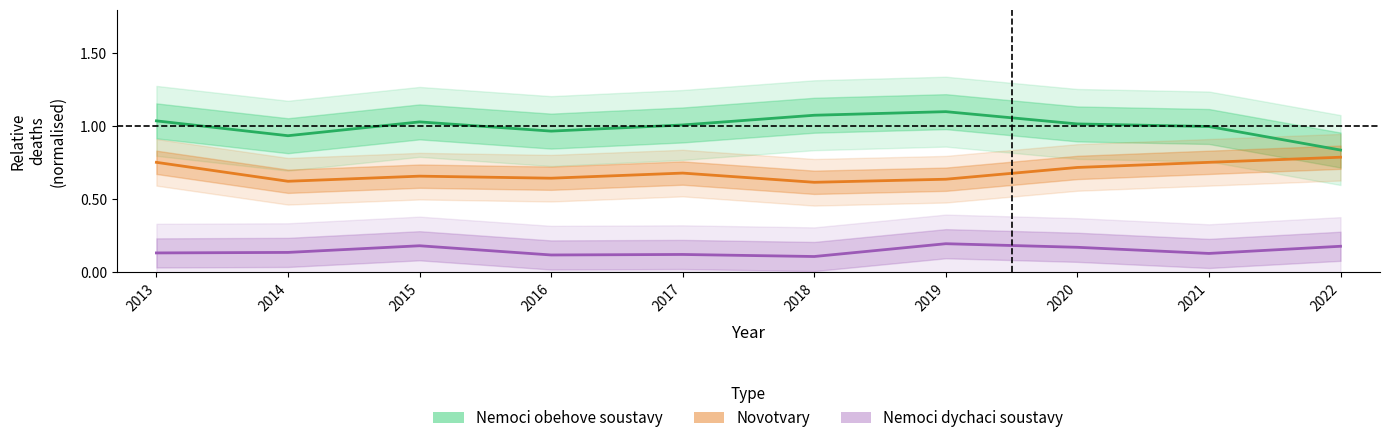

What is the difference between the maximum and second lowest values in the Novotvary series?

0.2